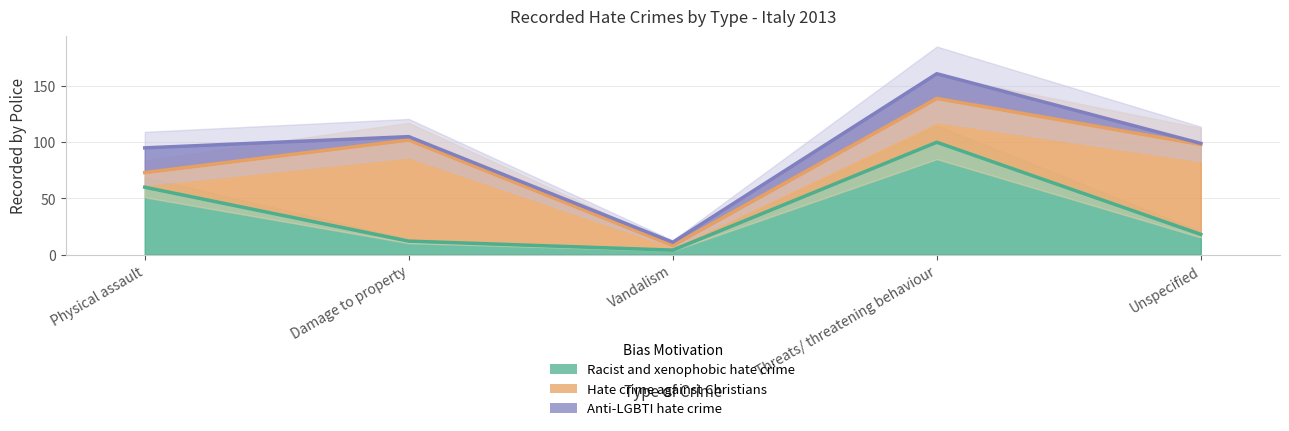

Which series has the largest total across all categories?

Hate crime against Christians